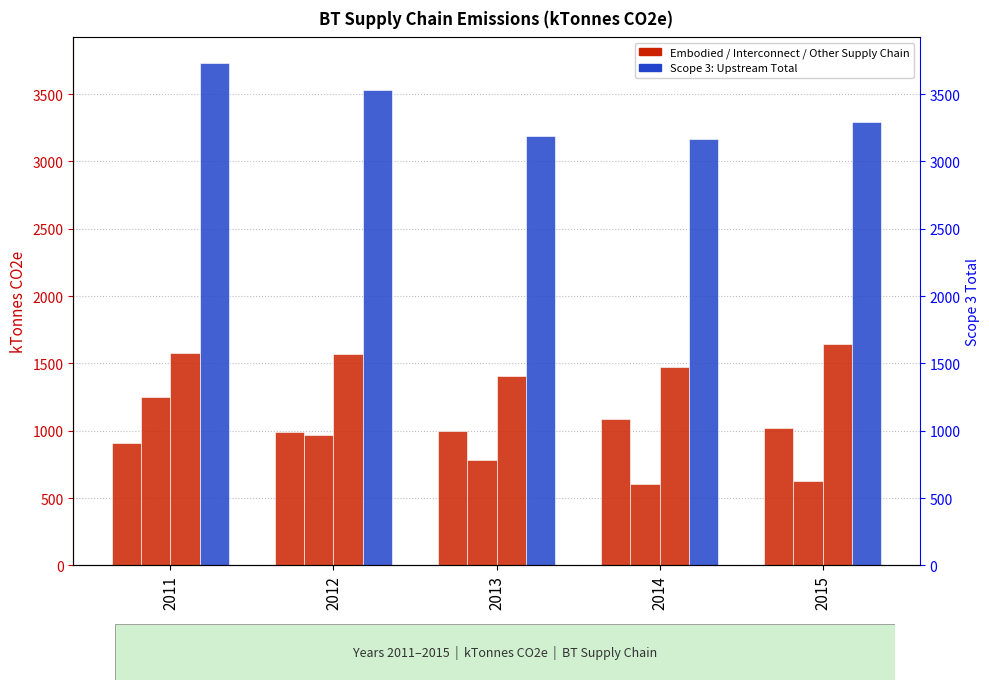

Which series changed the most between 2013 and 2014?

Interconnect (termination of calls on o…